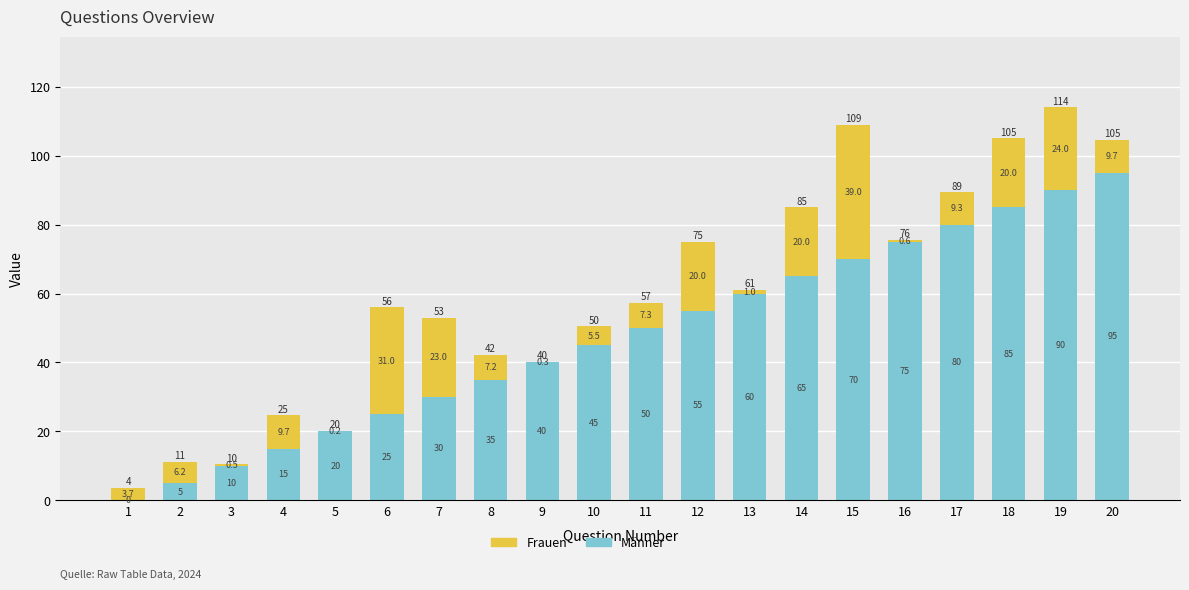

At which label does Männer reach its peak?

20